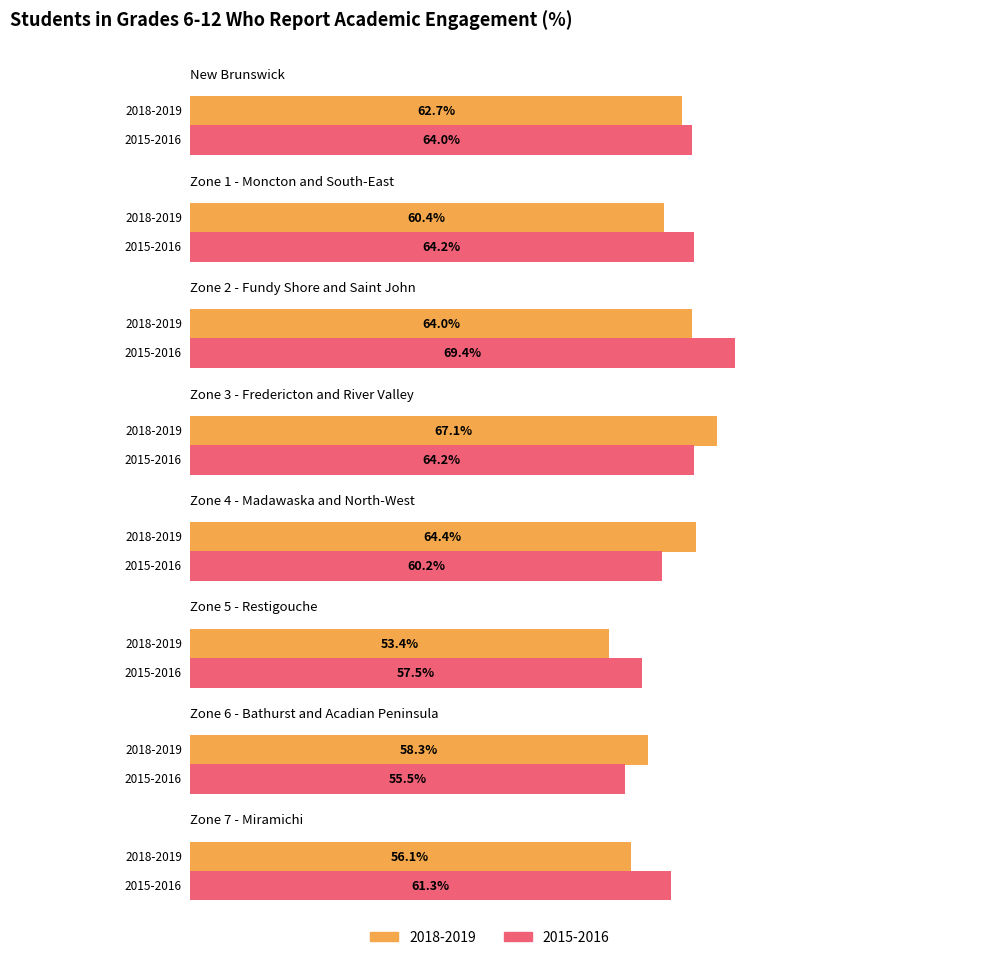

Reading right to left, extract all data points from this chart.

2018-2019: Zone 7 - Miramichi=56.1	Zone 6 - Bathurst and Acadian Peninsula=58.3	Zone 5 - Restigouche=53.4	Zone 4 - Madawaska and North-West=64.4	Zone 3 - Fredericton and River Valley=67.1	Zone 2 - Fundy Shore and Saint John=64.0	Zone 1 - Moncton and South-East=60.4	New Brunswick=62.7
2015-2016: Zone 7 - Miramichi=61.3	Zone 6 - Bathurst and Acadian Peninsula=55.5	Zone 5 - Restigouche=57.5	Zone 4 - Madawaska and North-West=60.2	Zone 3 - Fredericton and River Valley=64.2	Zone 2 - Fundy Shore and Saint John=69.4	Zone 1 - Moncton and South-East=64.2	New Brunswick=64.0